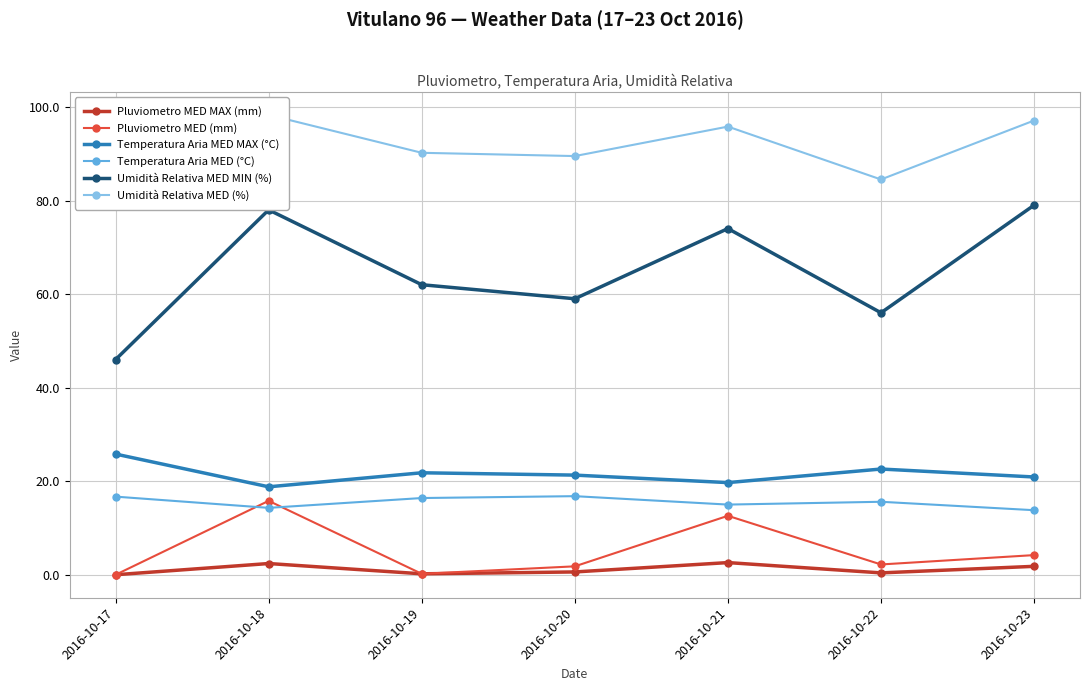

In Umidità Relativa MED (%), how many points are higher than both neighbors (excluding endpoints)?

2